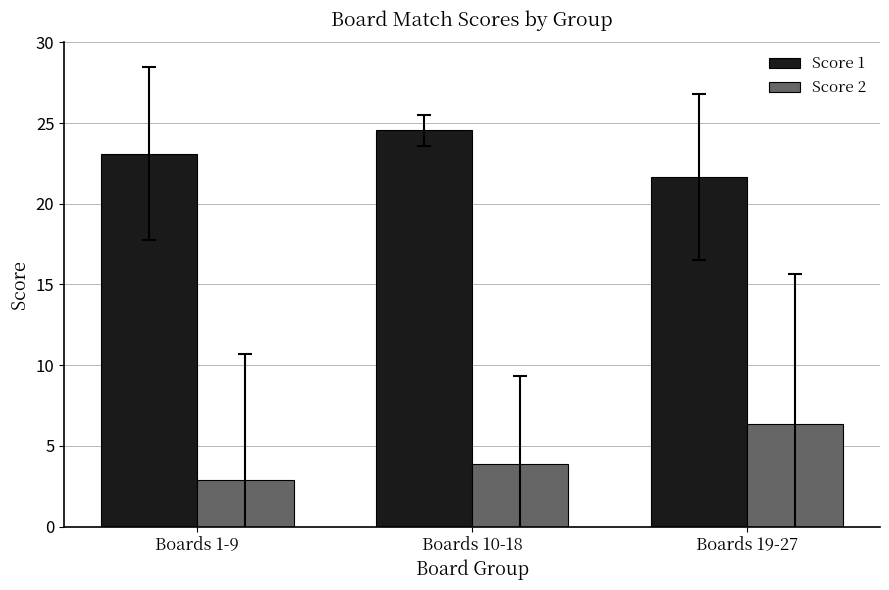

Rank the categories by Score 2 value from highest to lowest.

Boards 19-27, Boards 10-18, Boards 1-9